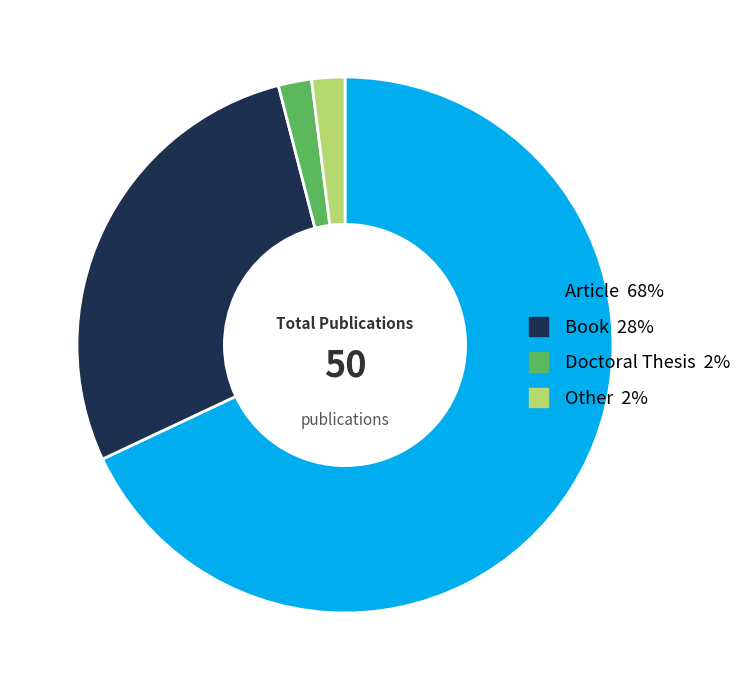

What is the largest slice in the pie chart?

Article